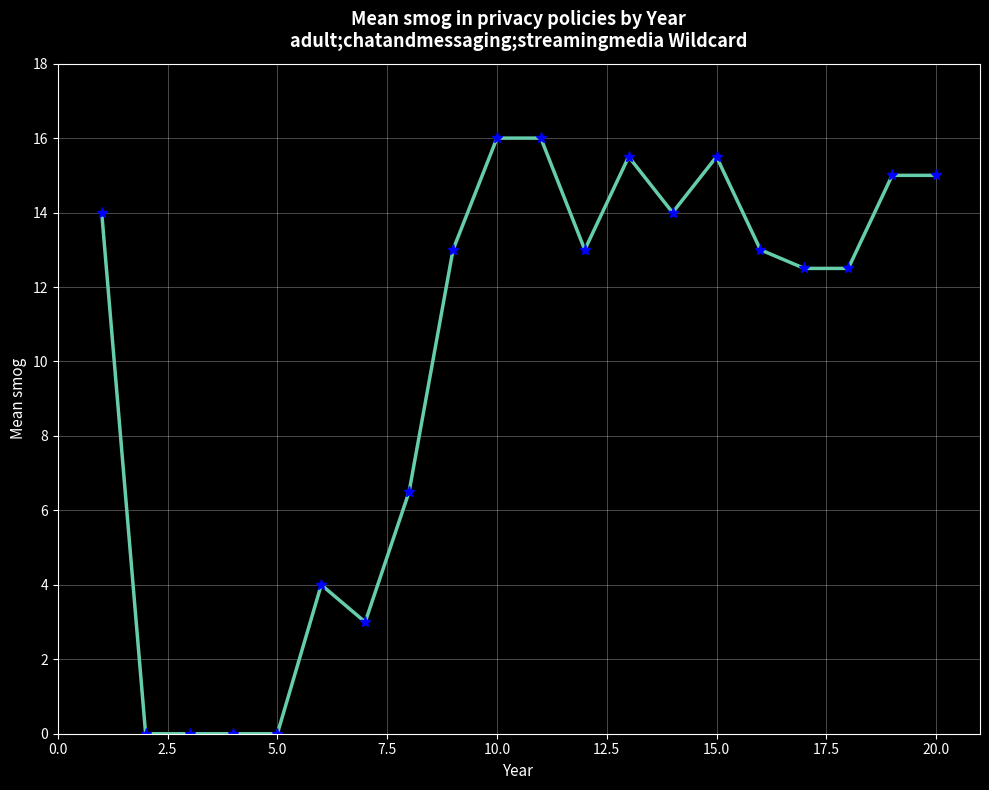

What is the greatest value displayed?

16.0